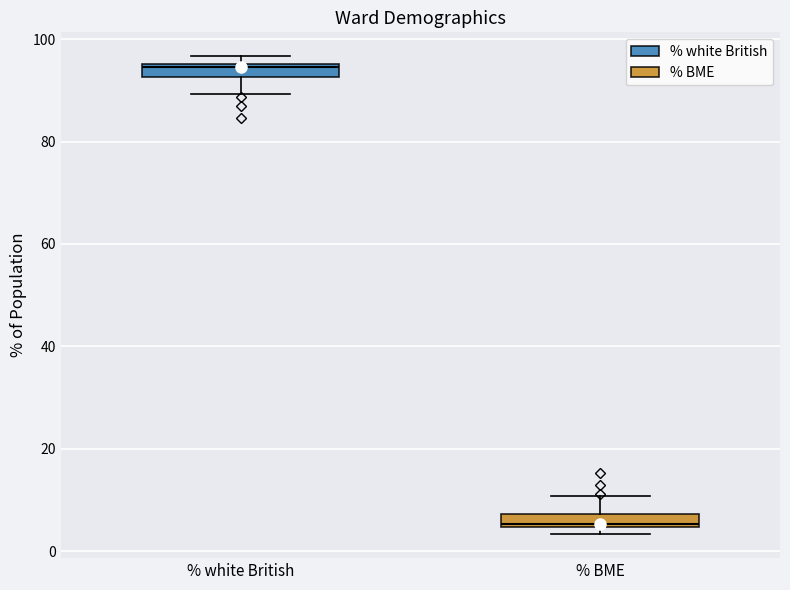

Which box's median line is the highest?

% white British